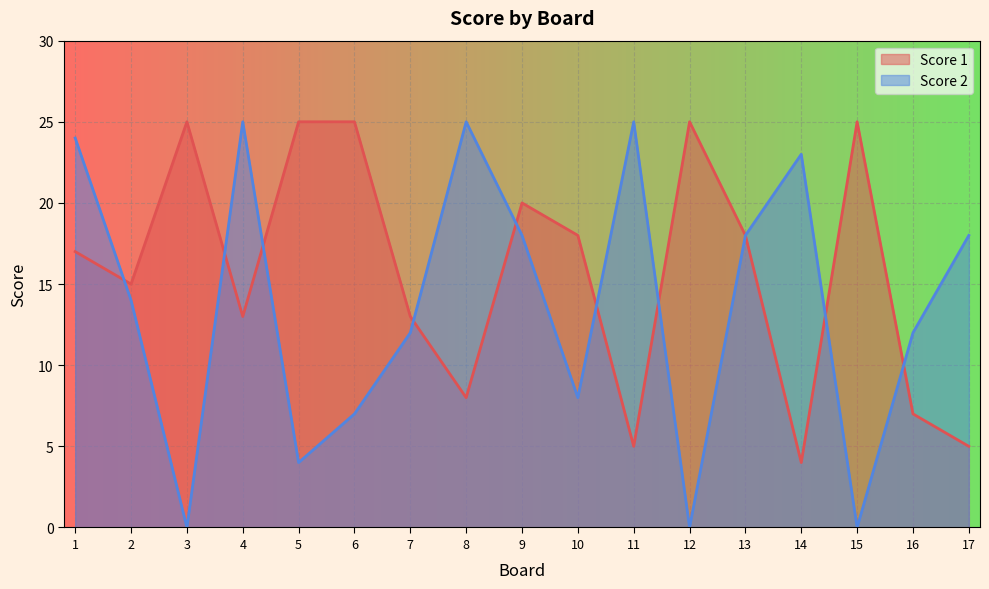

List the series in order of their peak value, lowest first.

Score 1, Score 2